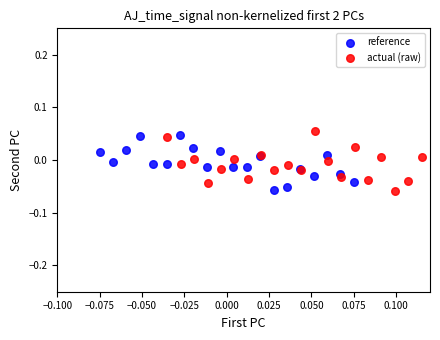

Which series has the widest spread of Y values?

actual (raw)